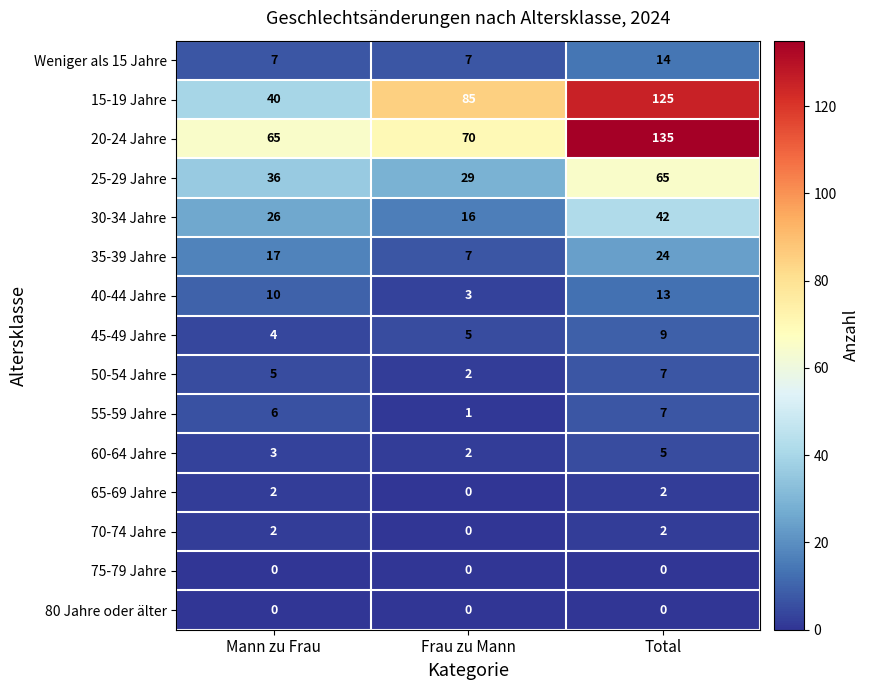

Is the value of 55-59 Jahre at Total greater than the value of 20-24 Jahre at Mann zu Frau?

No